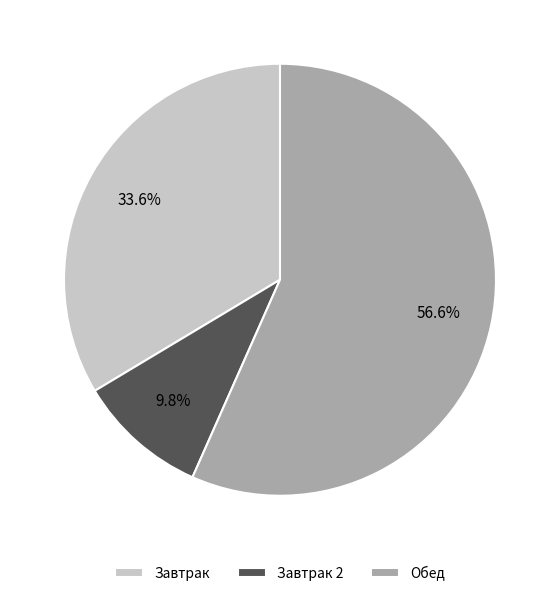

Does Завтрак account for over 50% of the chart?

No